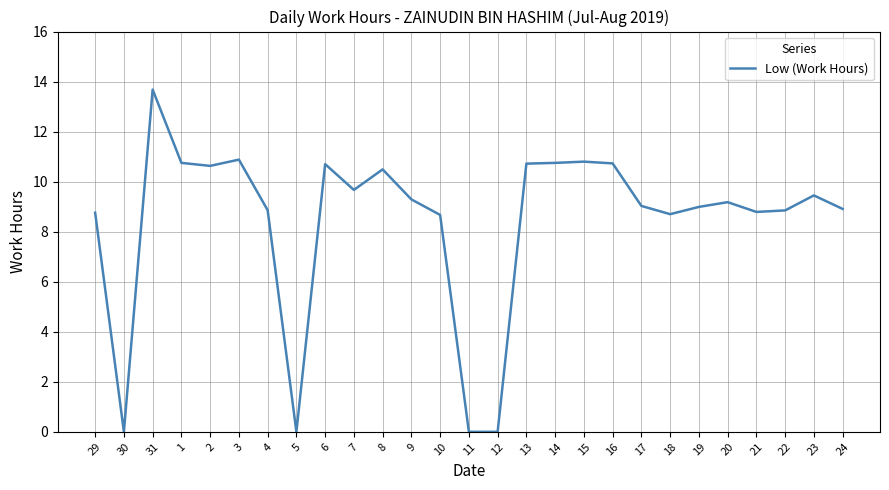

Which label corresponds to the largest value in the chart?

31